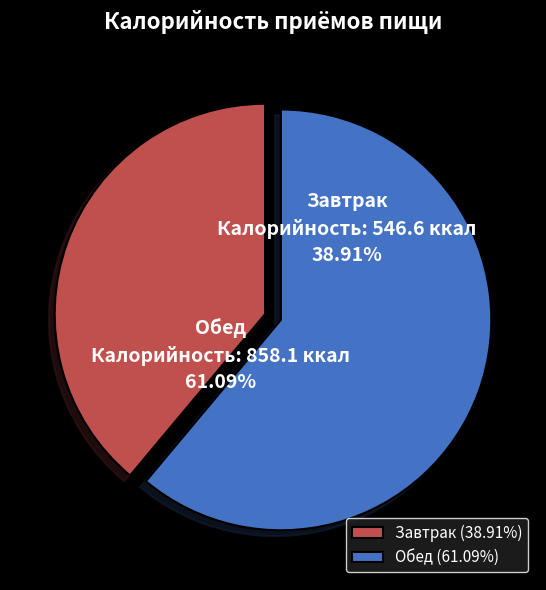

Does Завтрак represent more than half of the total?

No